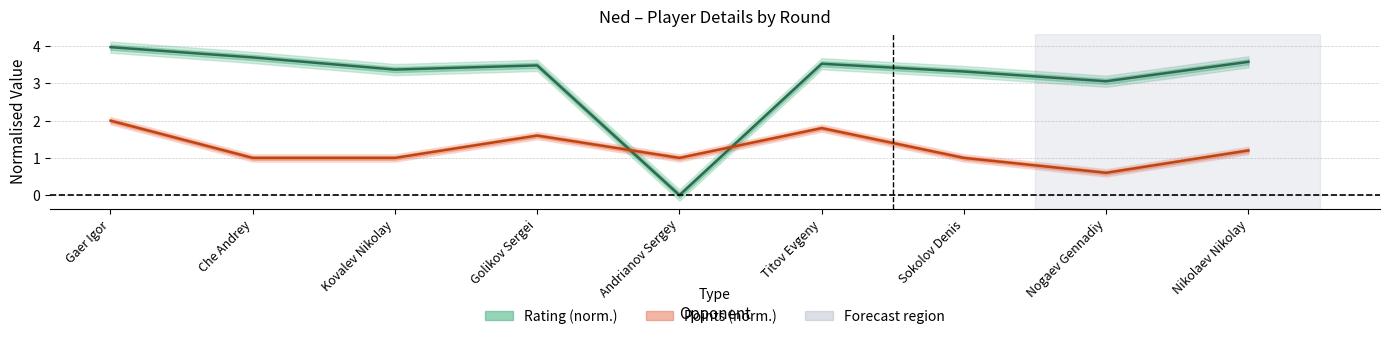

Reading right to left, list all the values displayed in this chart.

Rating (norm.): 3.6	3.1	3.3	3.5	0.0	3.5	3.4	3.7	4.0
Points (norm.): 1.2	0.6	1.0	1.8	1.0	1.6	1.0	1.0	2.0